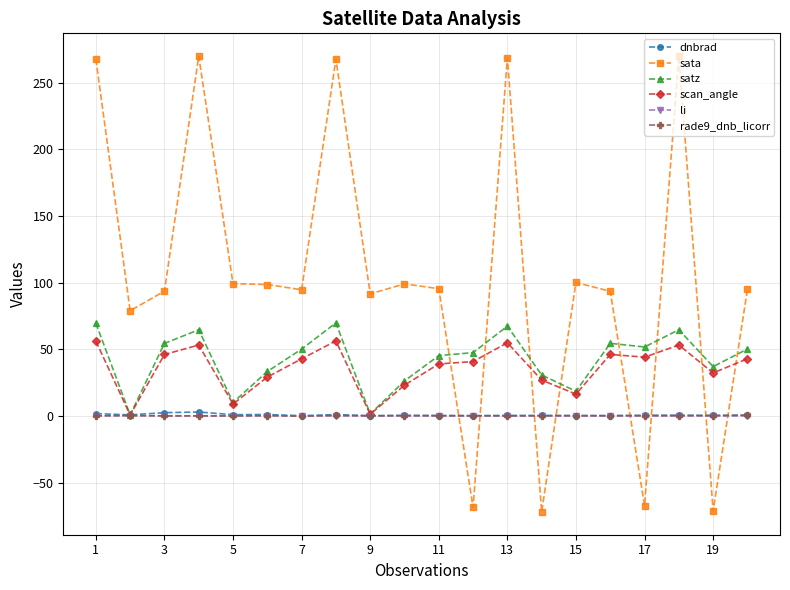

Which series ends up on top after the final intersection of sata and li?

sata